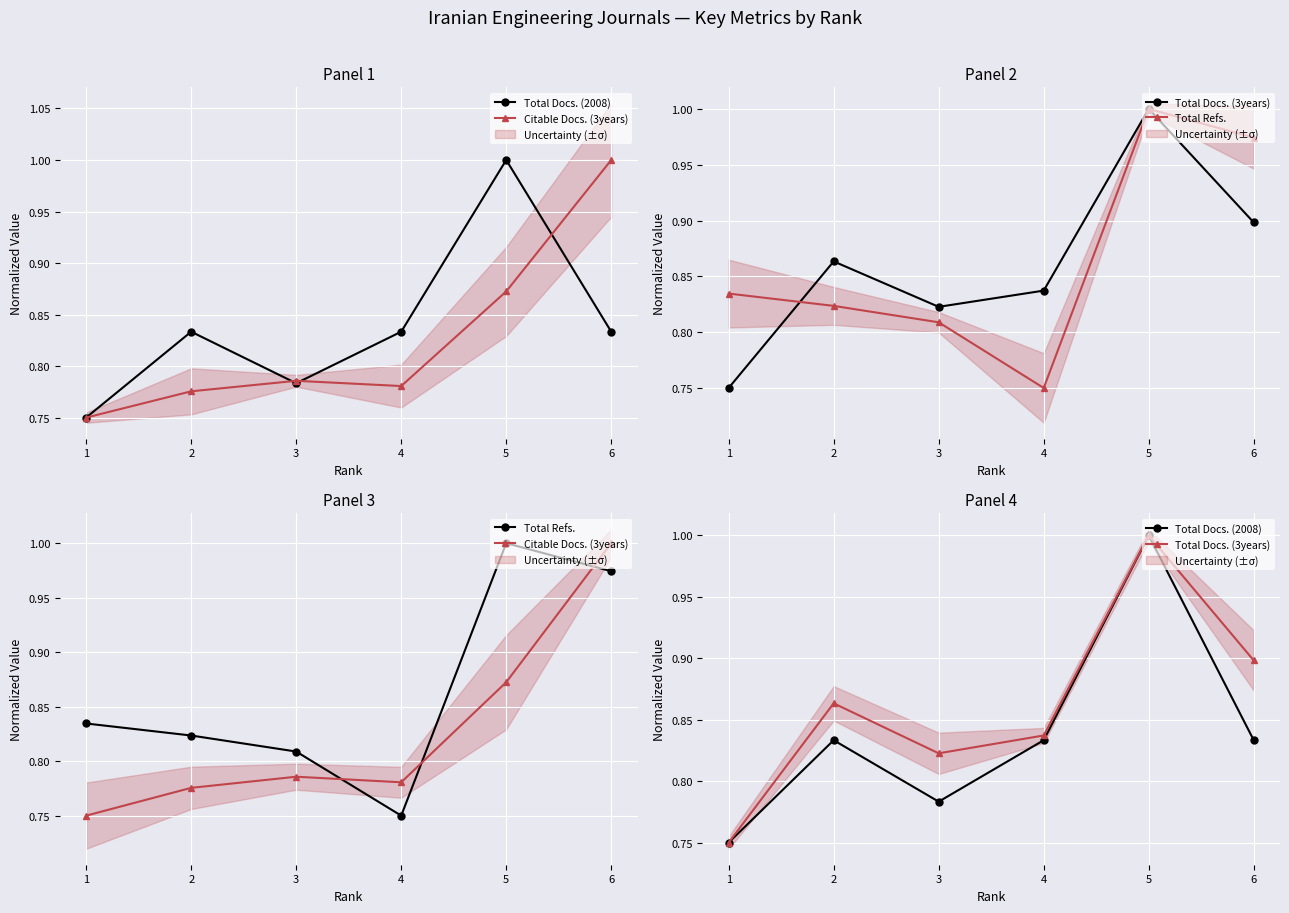

Reading right to left, extract all data points from this chart.

Total Docs. (2008): 6=0.8	5=1.0	4=0.8	3=0.8	2=0.8	1=0.8
Citable Docs. (3years): 6=1.0	5=0.9	4=0.8	3=0.8	2=0.8	1=0.8
Total Docs. (3years): 6=0.9	5=1.0	4=0.8	3=0.8	2=0.9	1=0.8
Total Refs.: 6=1.0	5=1.0	4=0.8	3=0.8	2=0.8	1=0.8